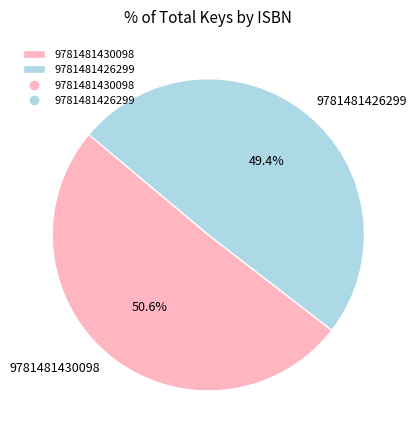

To the nearest percent, what is the difference between the 9781481426299 and 9781481430098 slice percentages?

1%